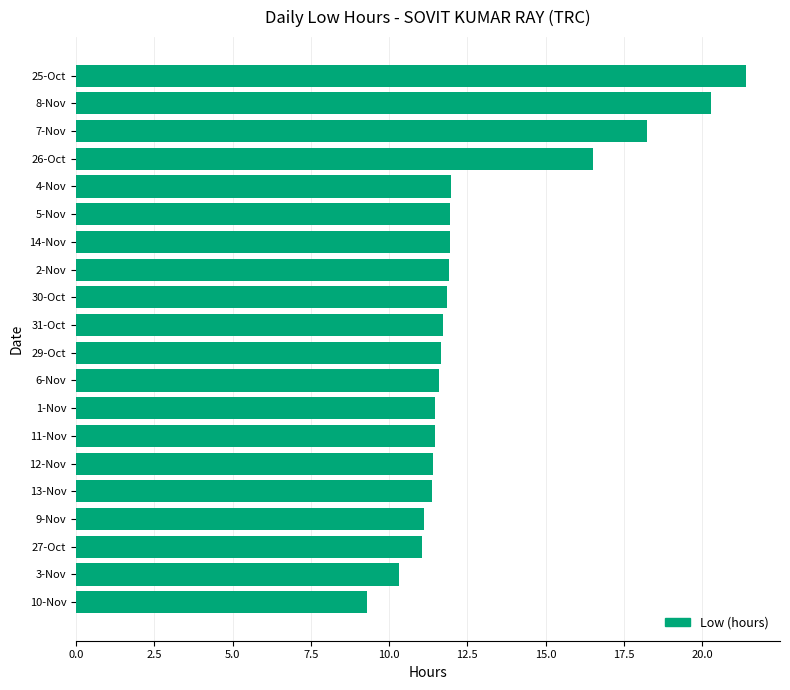

Is it true that the value at 1-Nov is 11.5?

True